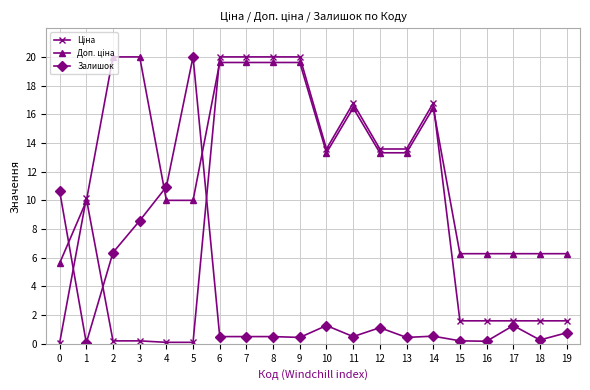

At which label does Залишок reach its peak?

5